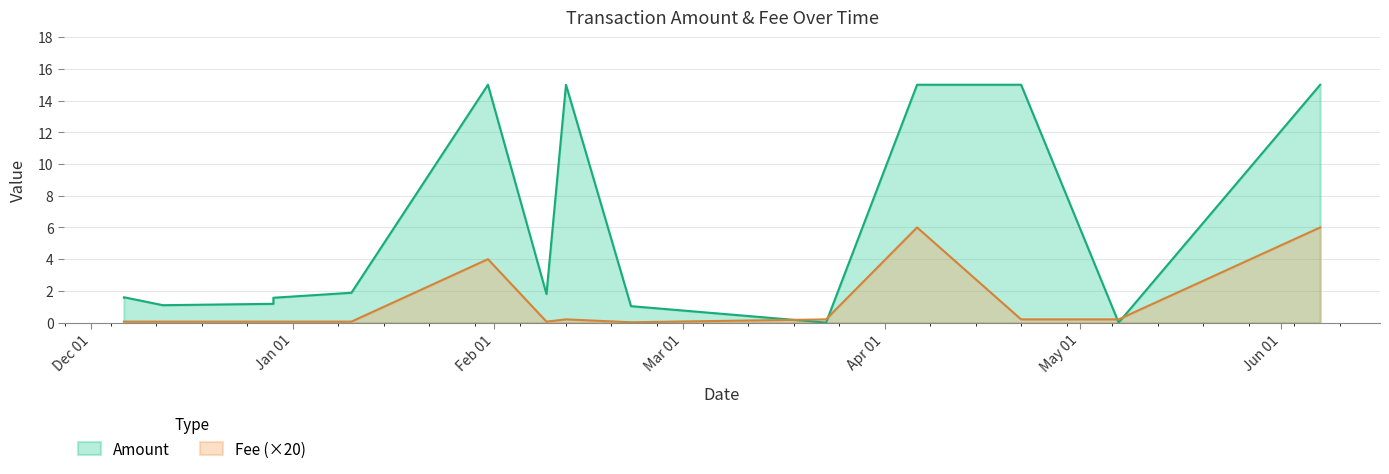

What is the difference between the Fee values at 2024-01-10 and 2024-04-06?

5.9